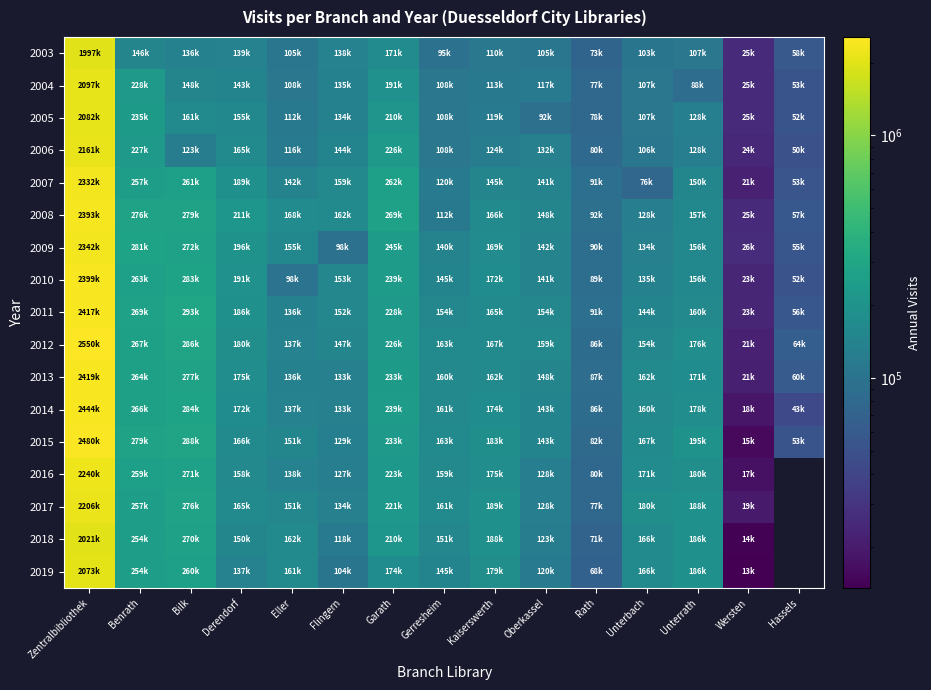

What is the difference between the 2013 values at Derendorf and Oberkassel?

26896.0